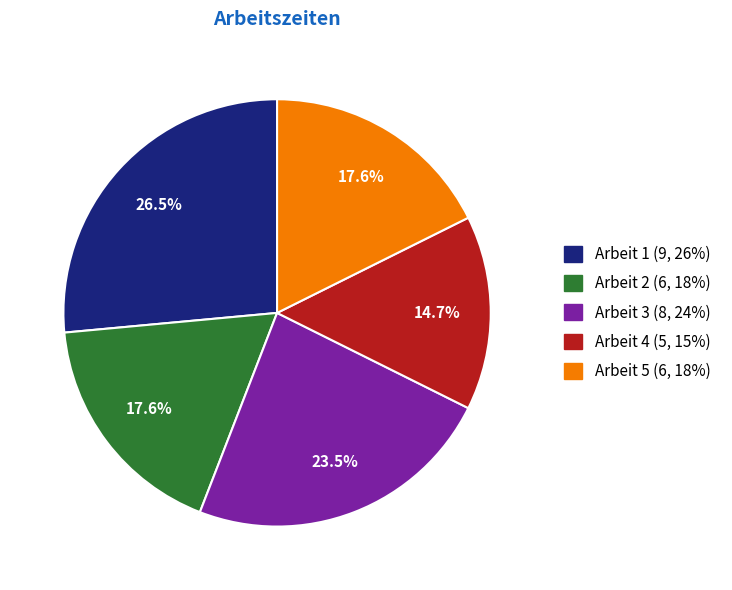

What is the ratio of the value at Arbeit 4 to the value at Arbeit 1?

0.6